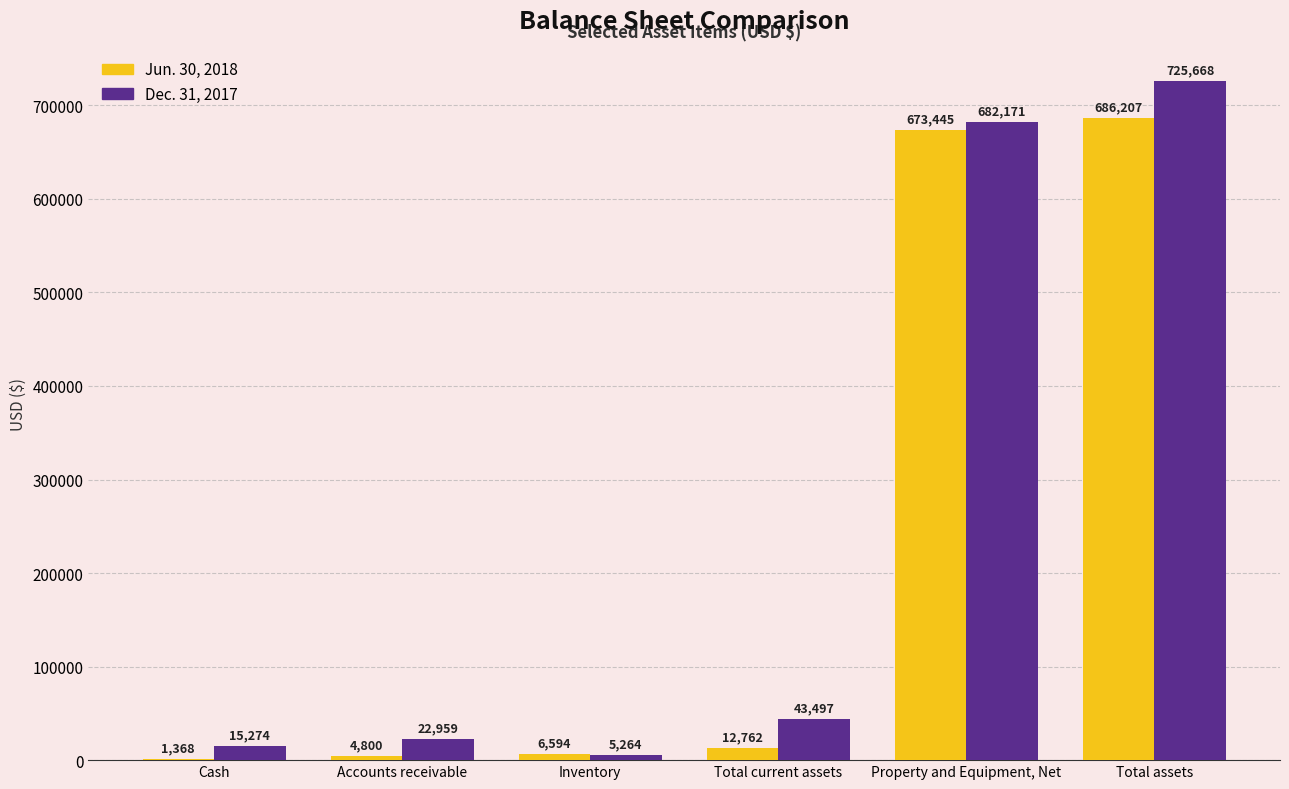

What is the sum of the Dec. 31, 2017 values at Total assets and Total current assets?

769165